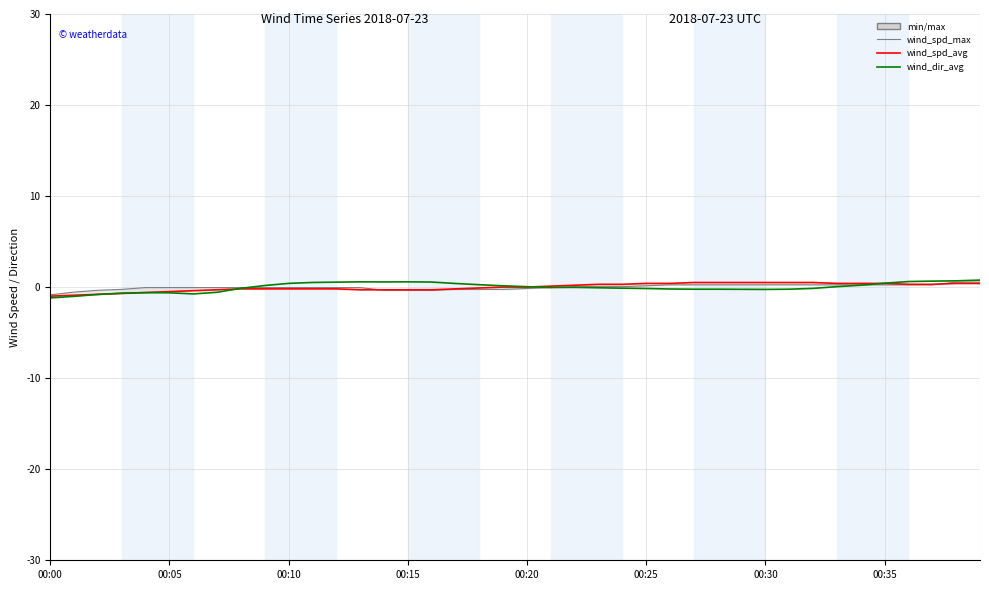

Where does the wind_spd_avg series first go above 0?

19